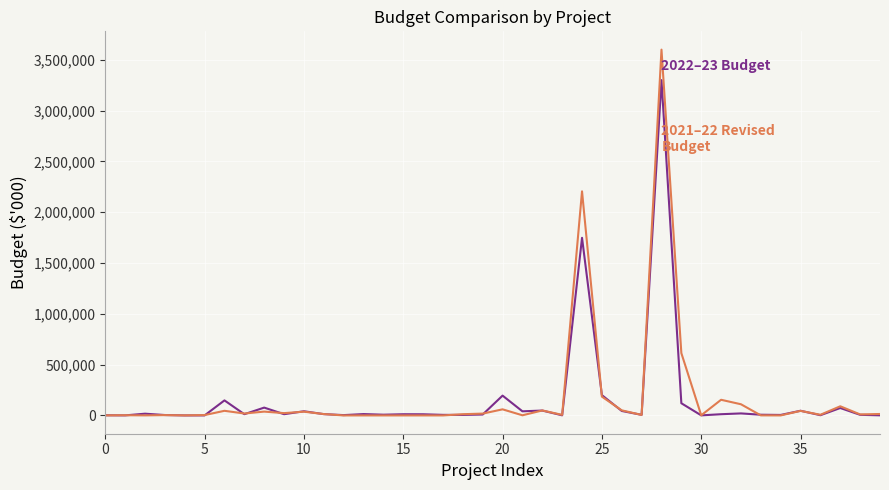

What is the greatest value displayed?

3600000